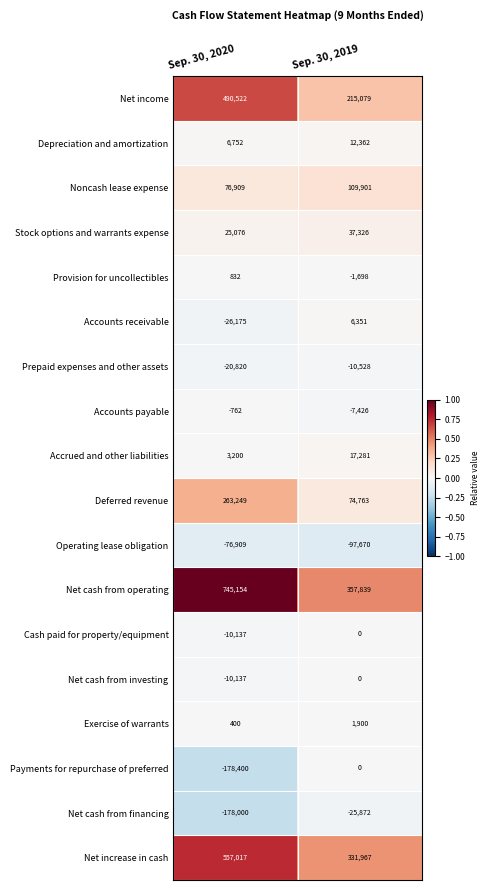

The Accounts payable series shows -1271 at Sep. 30, 2020. True or false?

False